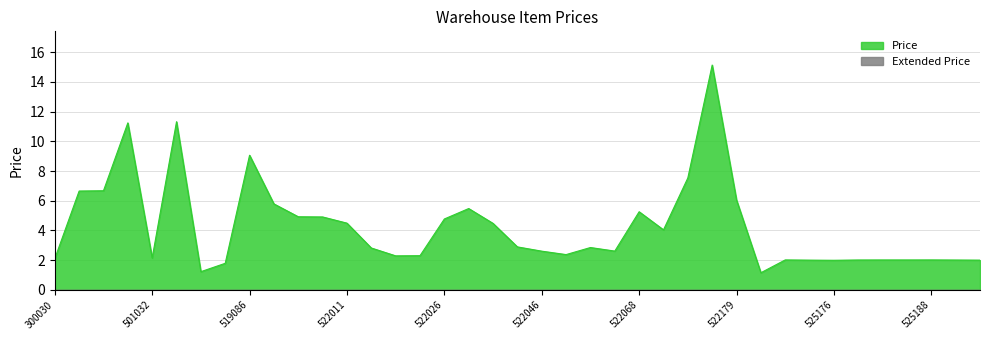

True or false: the data shows 2.9 at 522044.

True